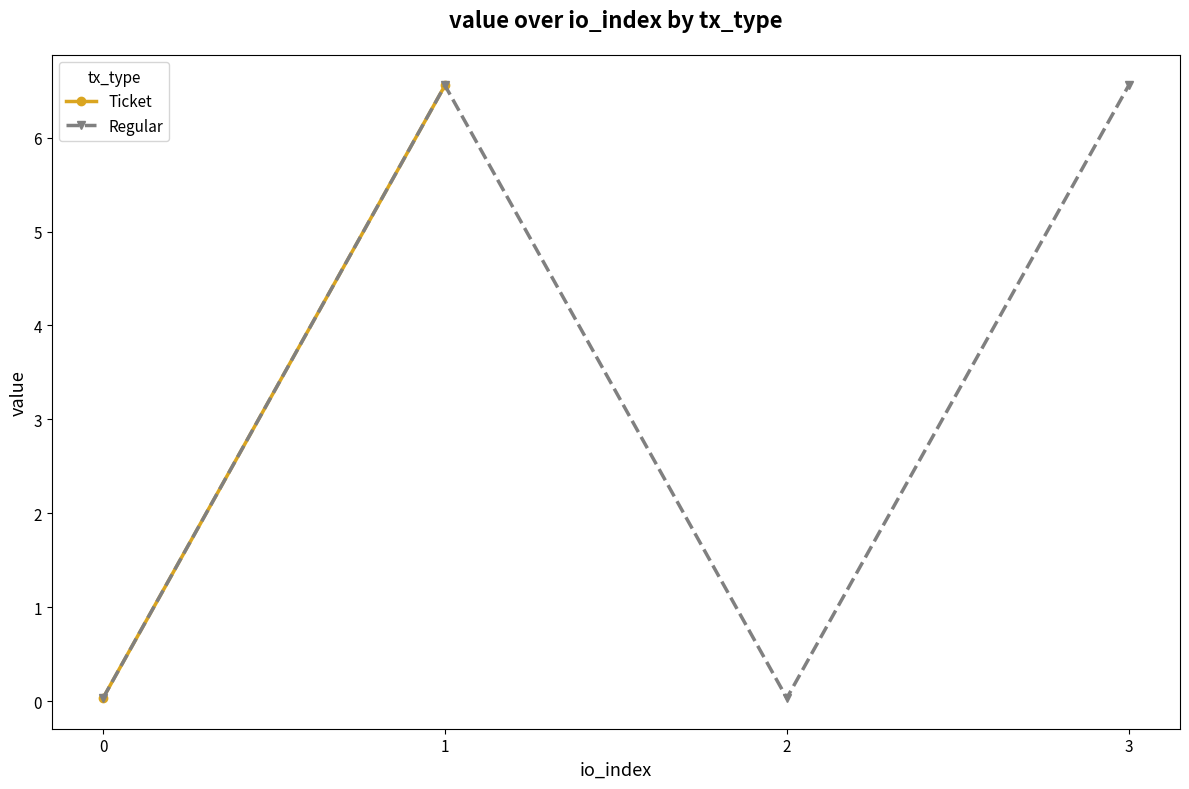

At which category does the data reach its first local peak?

1